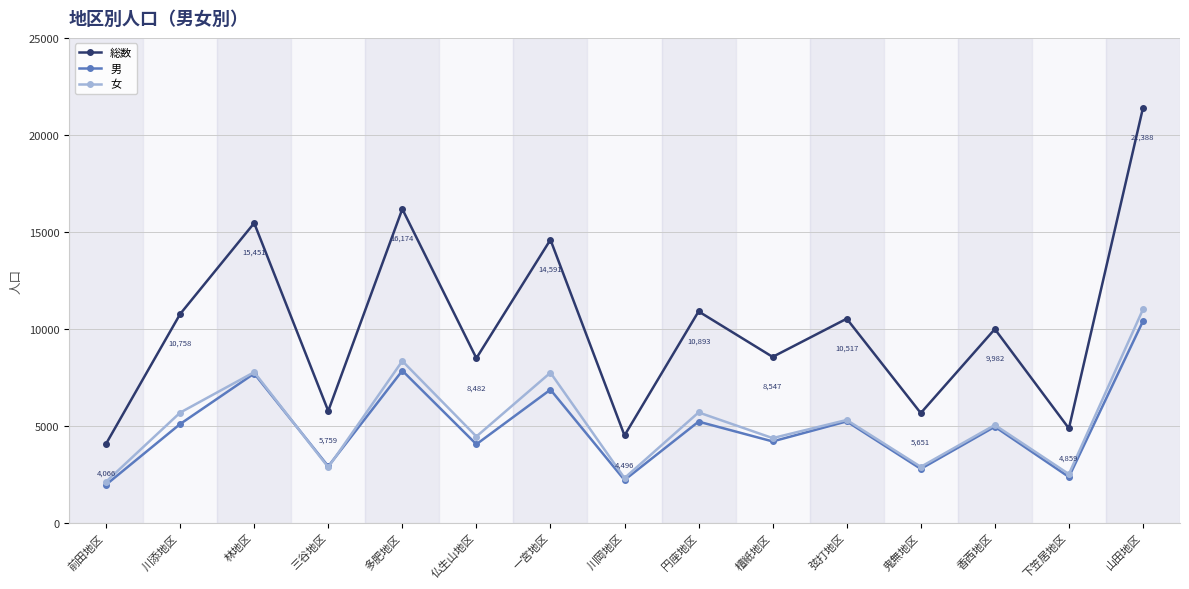

What are all the series names shown in the legend?

総数, 男, 女